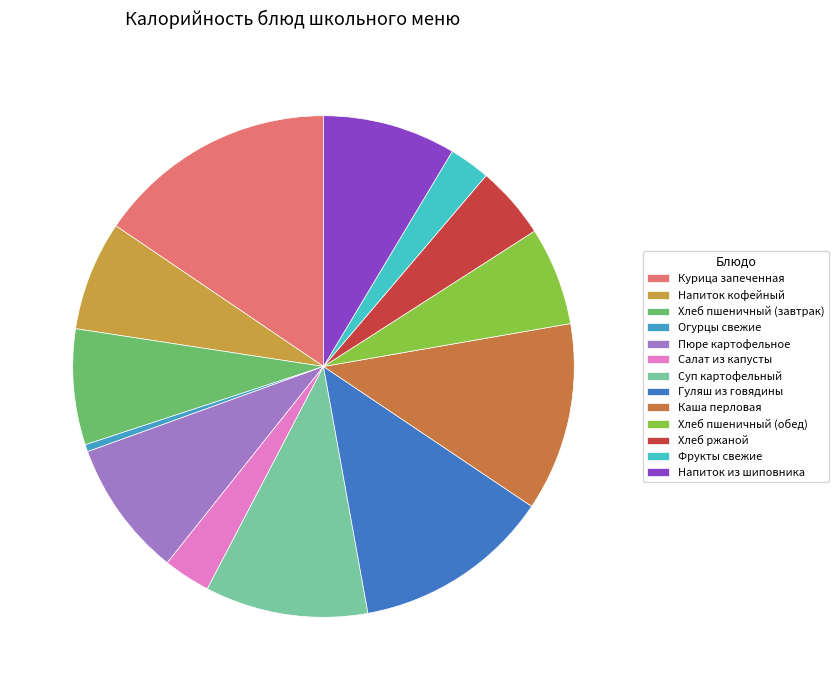

Which has a higher value, Напиток из шиповника or Салат из капусты?

Напиток из шиповника